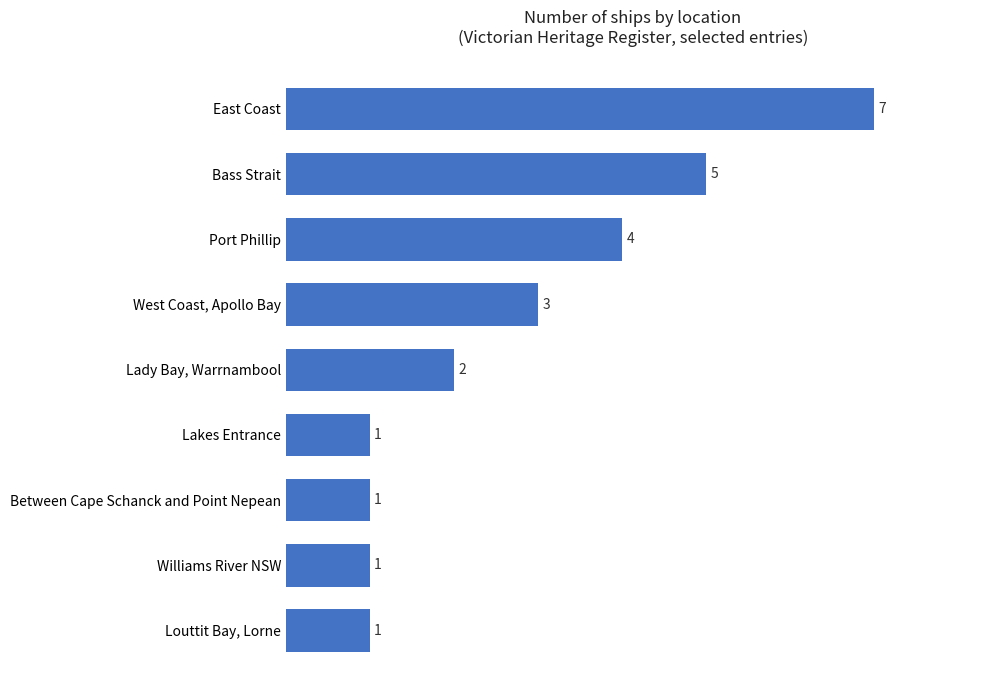

Is it true that the value at Williams River NSW is 1?

True